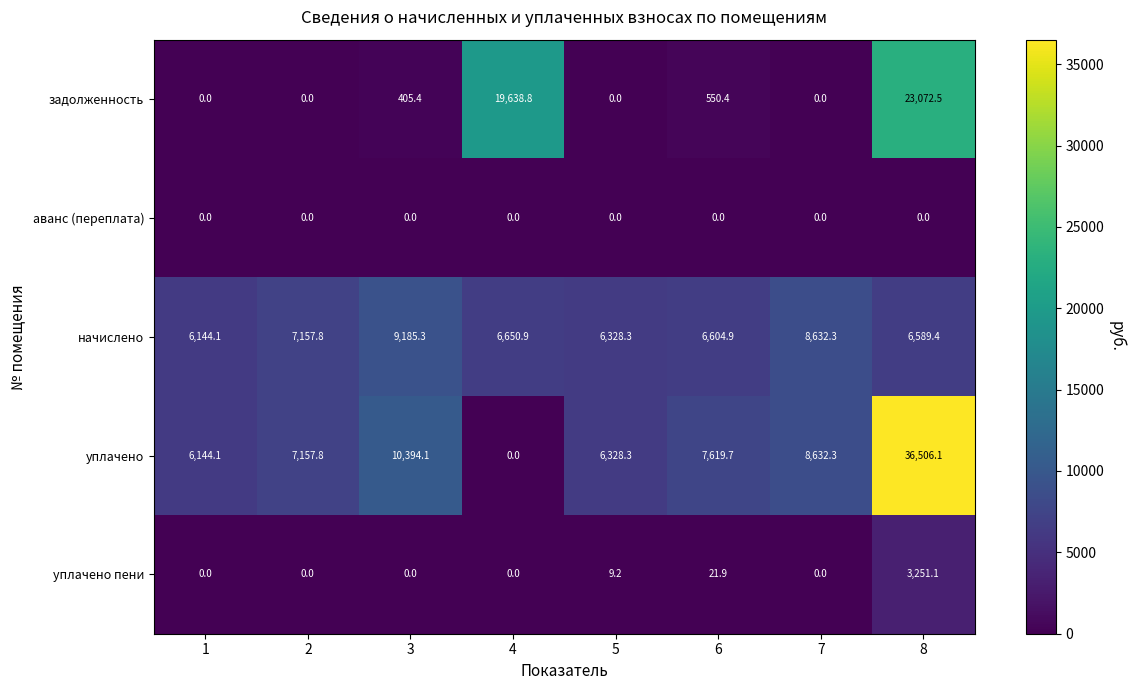

What value does the задолженность series have at 4?

19638.8